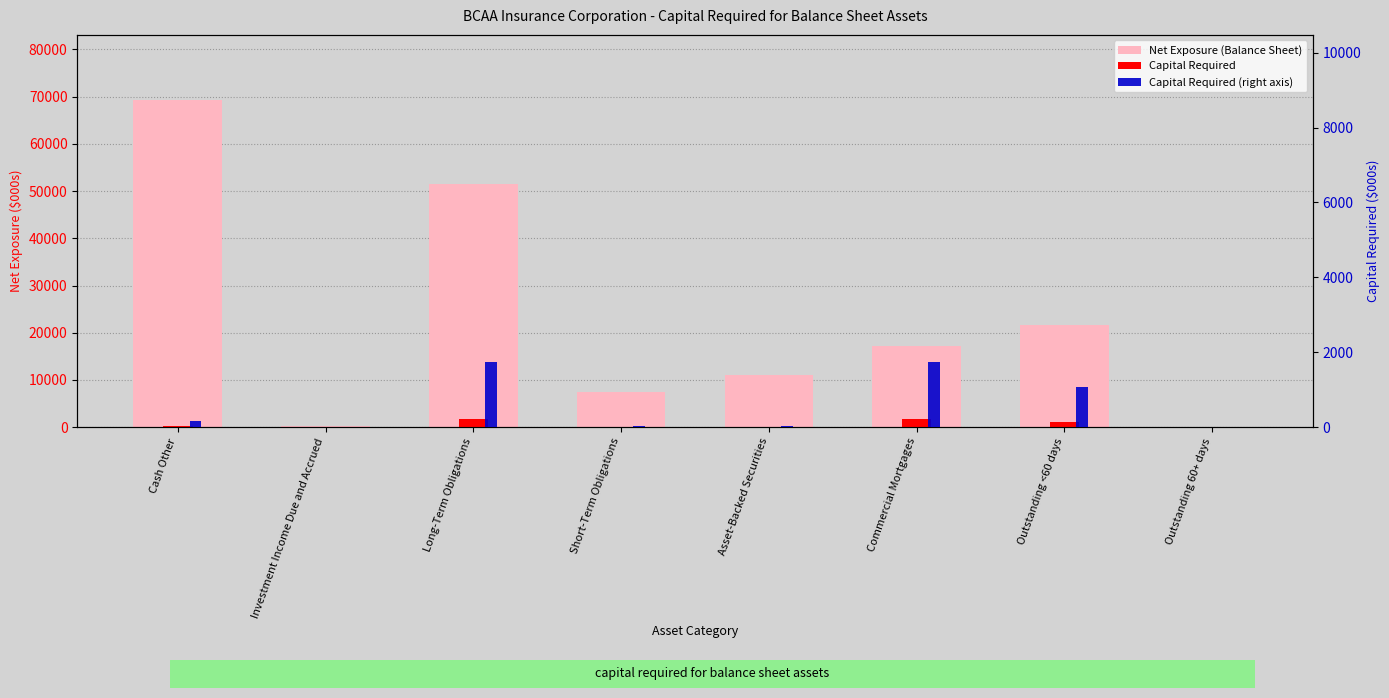

What is the sum of the Capital Required (right axis) values at Cash Other and Short-Term Obligations?

192